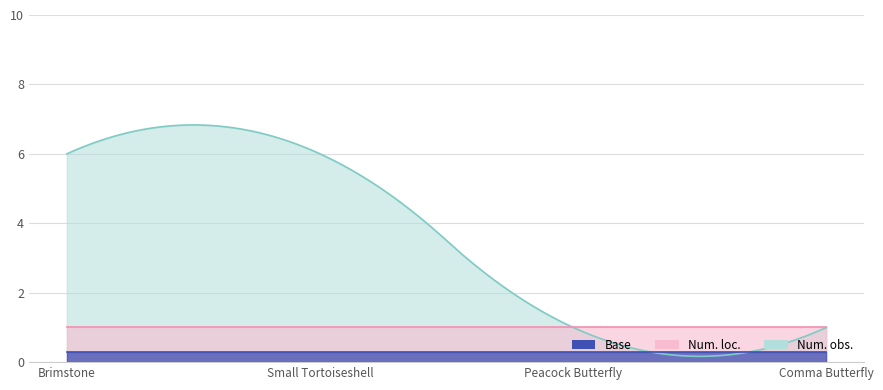

What is the highest value of the Num. loc. series?

1